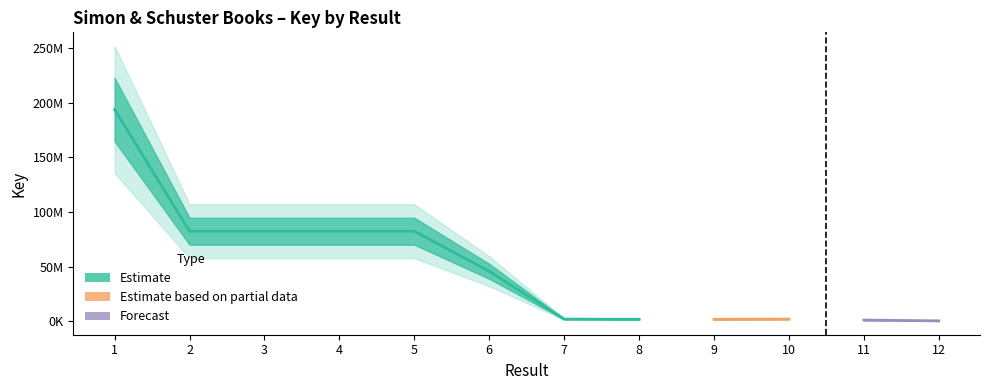

What is the sum of all values?

577292659